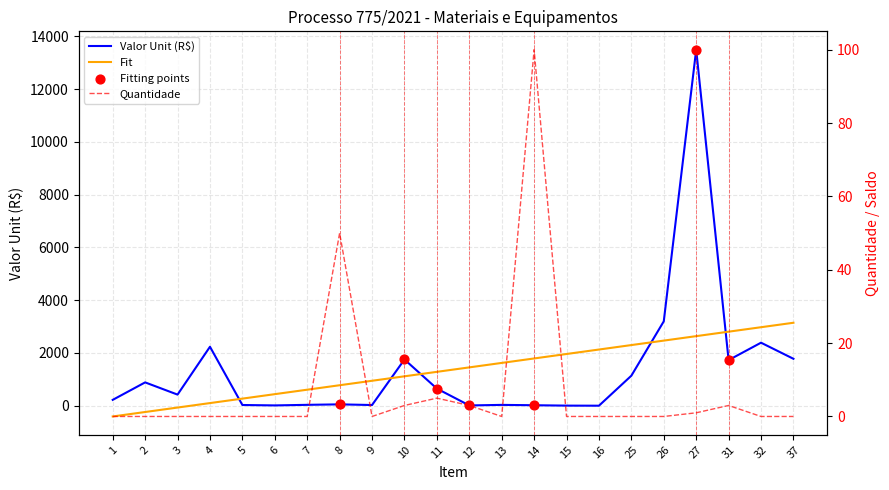

Is the value of QTDADE at 37 greater than the value of VALOR UNIT at 12?

No